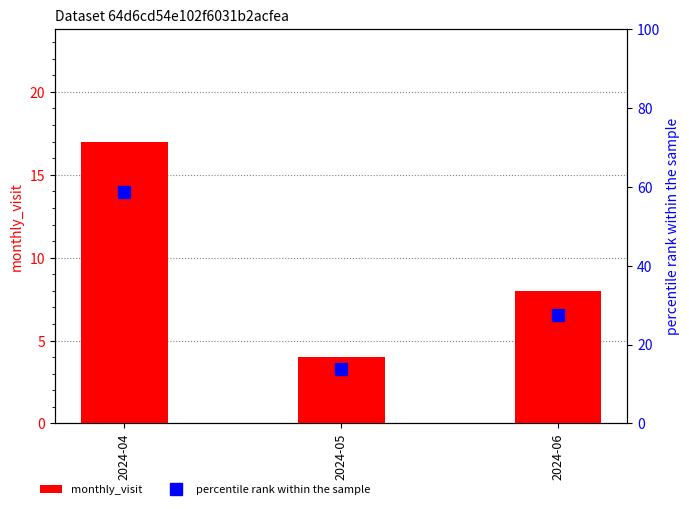

Which category has the highest value in the percentile rank within the sample series?

2024-04